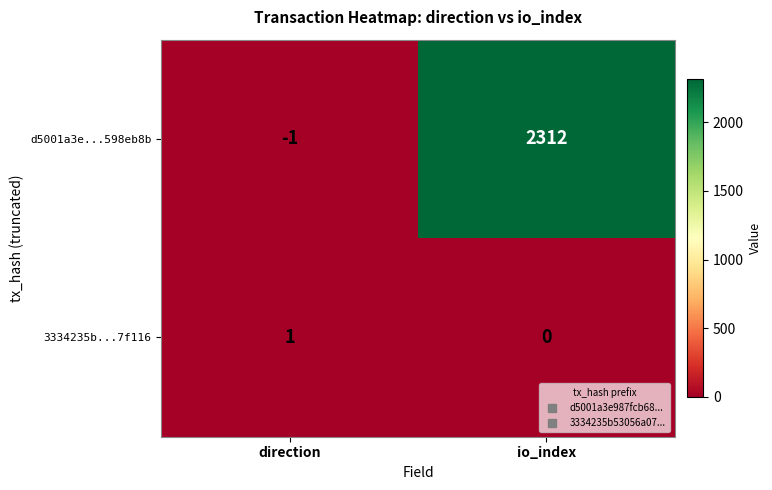

True or false: d5001a3e...598eb8b has a value of 2312 at io_index.

True